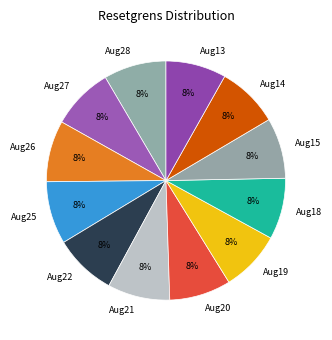

Is it true that Aug25 is 8% of the pie?

True